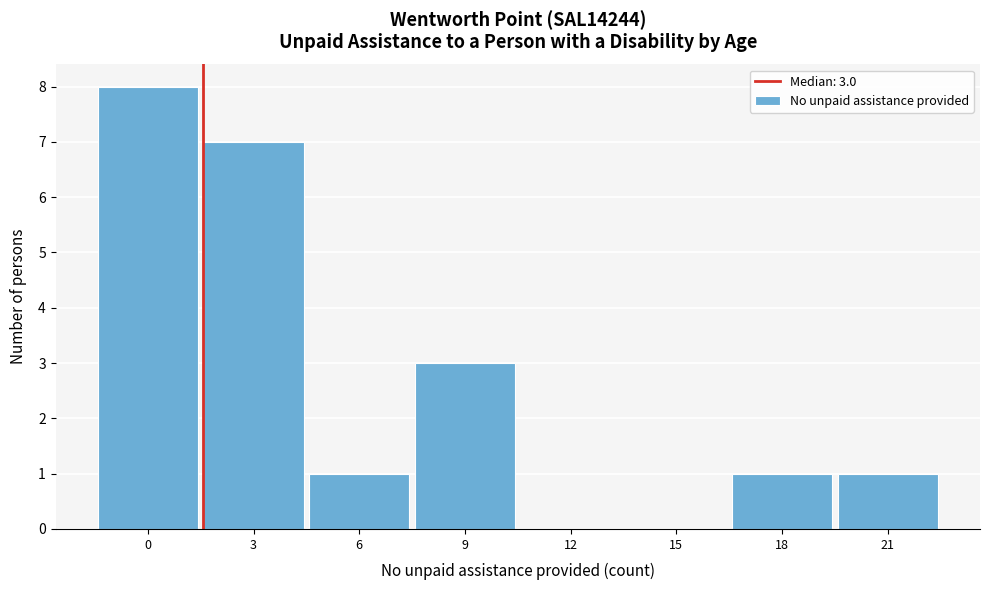

Reading left to right, transcribe all the data shown in this chart.

0=8	3=7	6=1	9=3	12=0	15=0	18=1	21=1